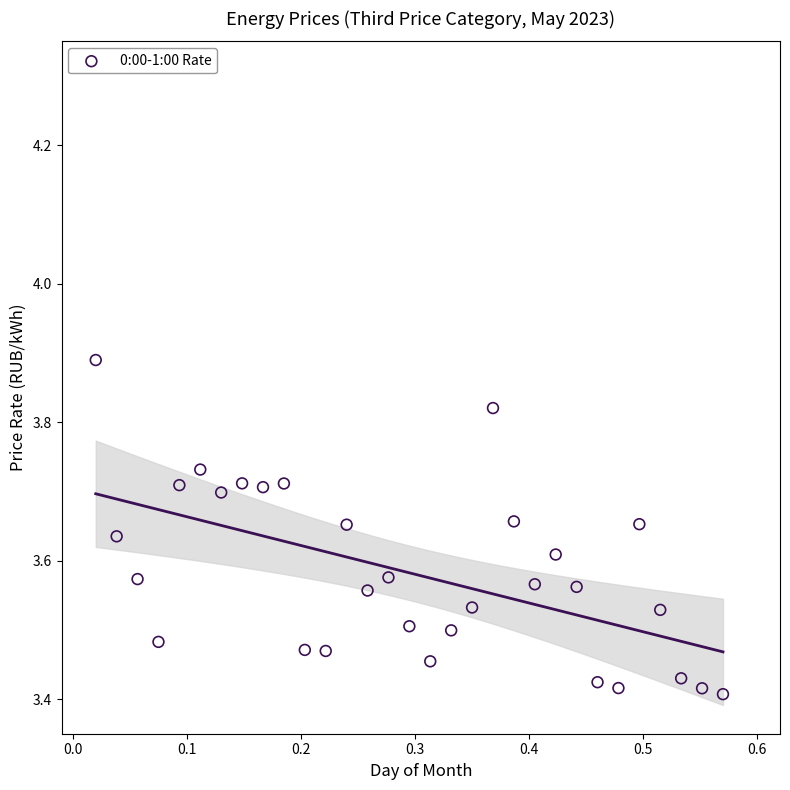

What is the range of Y values (max minus min)?

0.5